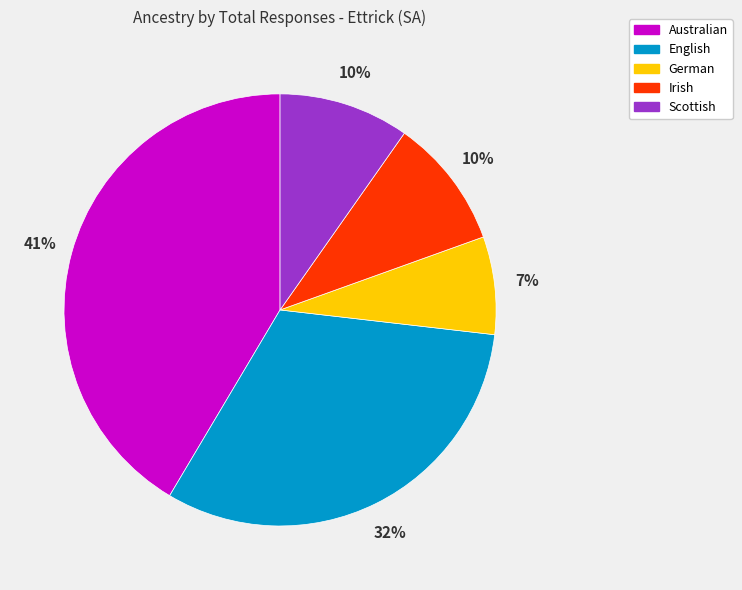

What percentage is the English slice, to the nearest percent?

32%